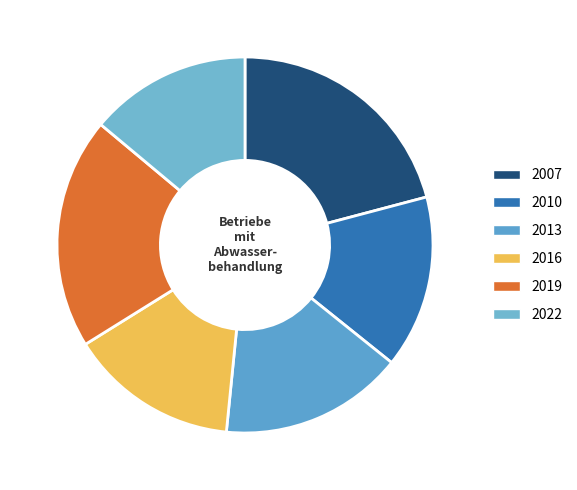

Is 2022 the majority of the pie?

No